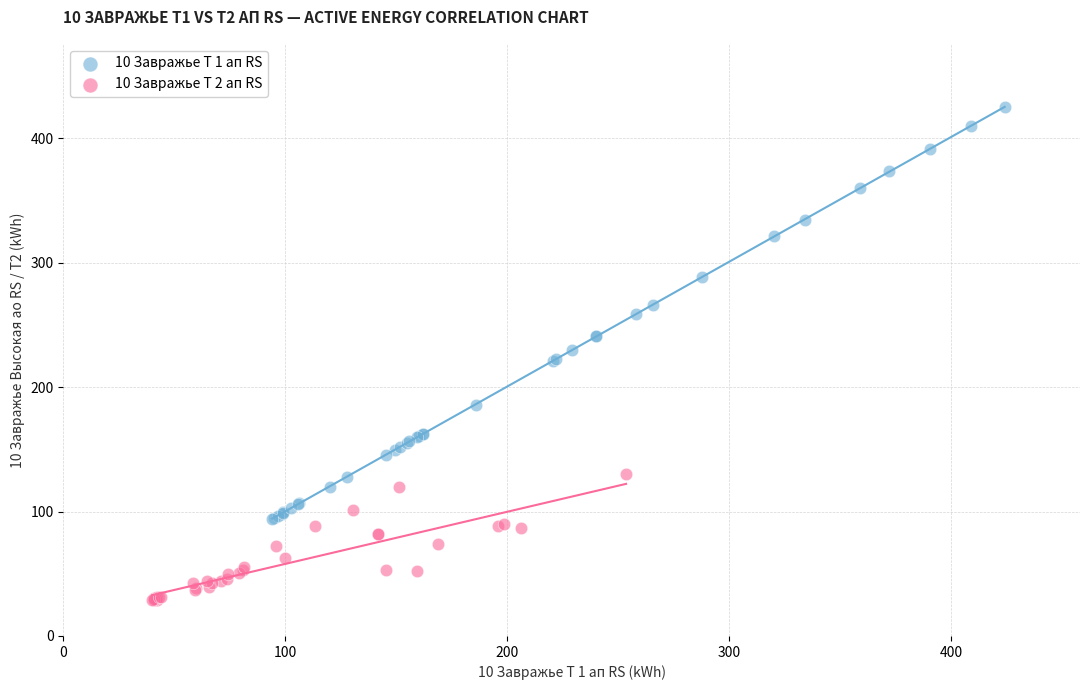

Which series has the widest spread of Y values?

10 Завражье Т 1 ап RS